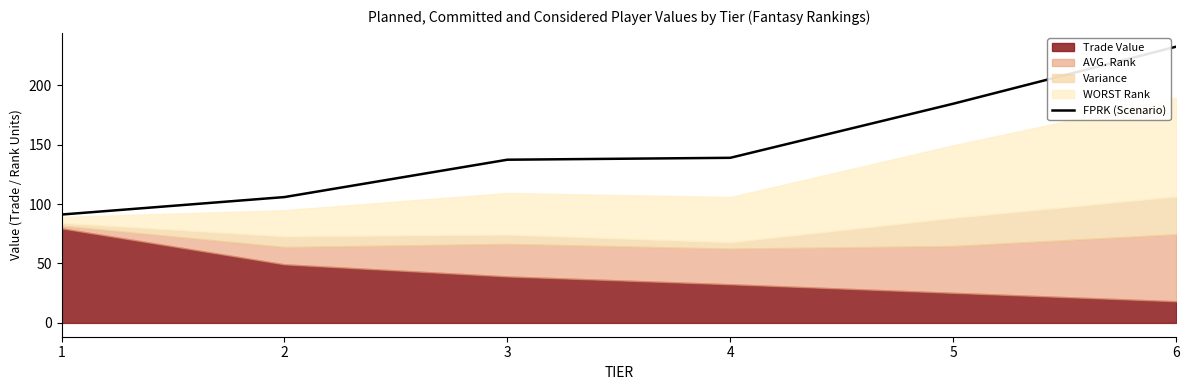

Reading left to right, list all the values displayed in this chart.

1=91.2	2=105.9	3=137.3	4=138.9	5=184.4	6=232.4